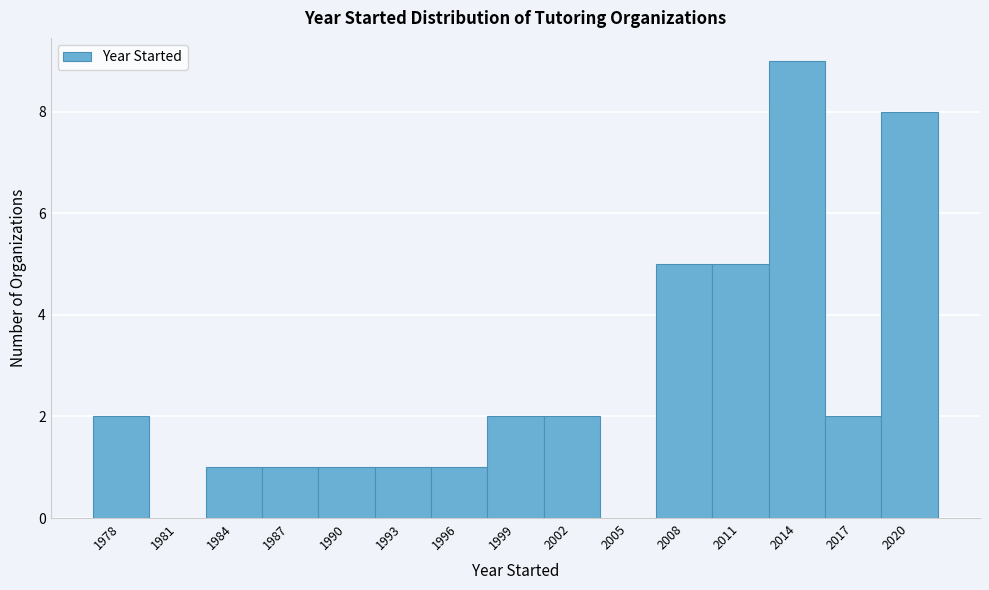

Reading left to right, transcribe all the data shown in this chart.

1978=2	1981=0	1984=1	1987=1	1990=1	1993=1	1996=1	1999=2	2002=2	2005=0	2008=5	2011=5	2014=9	2017=2	2020=8